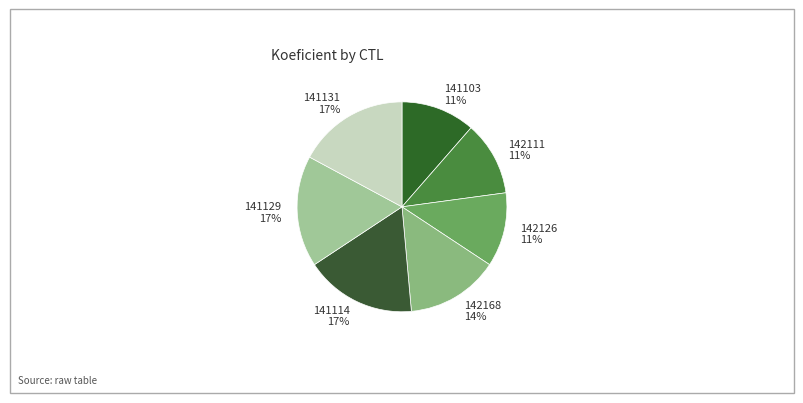

Is it true that 142168 is 14% of the pie?

True